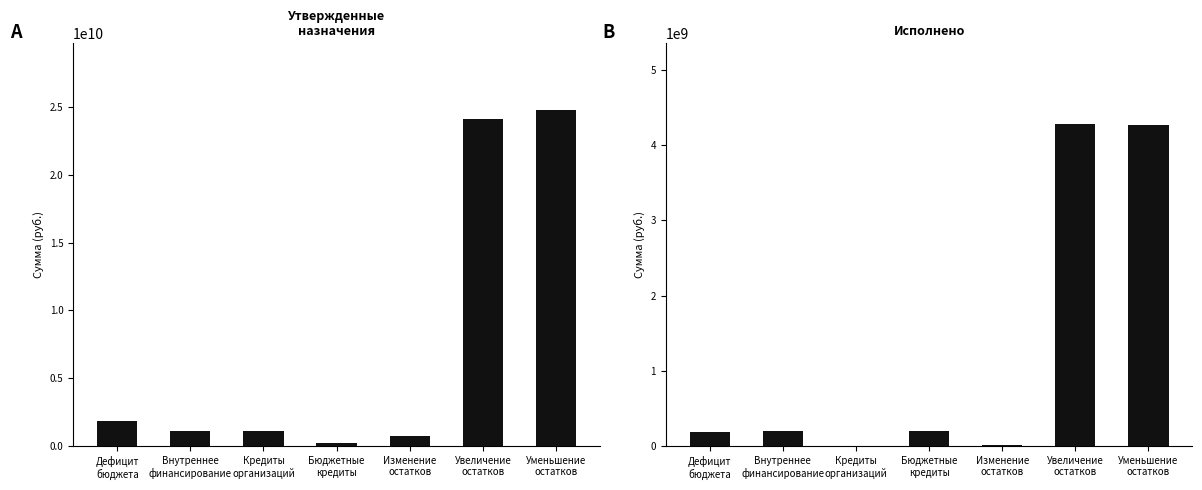

Reading left to right, list all the values displayed in this chart.

Утвержденные бюджетные назначения: Дефицит
бюджета=1877153342.5	Внутреннее
финансирование=1100000000.0	Кредиты
организаций=1100000000.0	Бюджетные
кредиты=200729000.0	Изменение
остатков=777153342.5	Увеличение
остатков=24088536429.5	Уменьшение
остатков=24745706713.2
Исполнено: Дефицит
бюджета=182129434.0	Внутреннее
финансирование=200728682.0	Кредиты
организаций=0.0	Бюджетные
кредиты=200728682.0	Изменение
остатков=18599248.0	Увеличение
остатков=4283109310.4	Уменьшение
остатков=4264510062.4